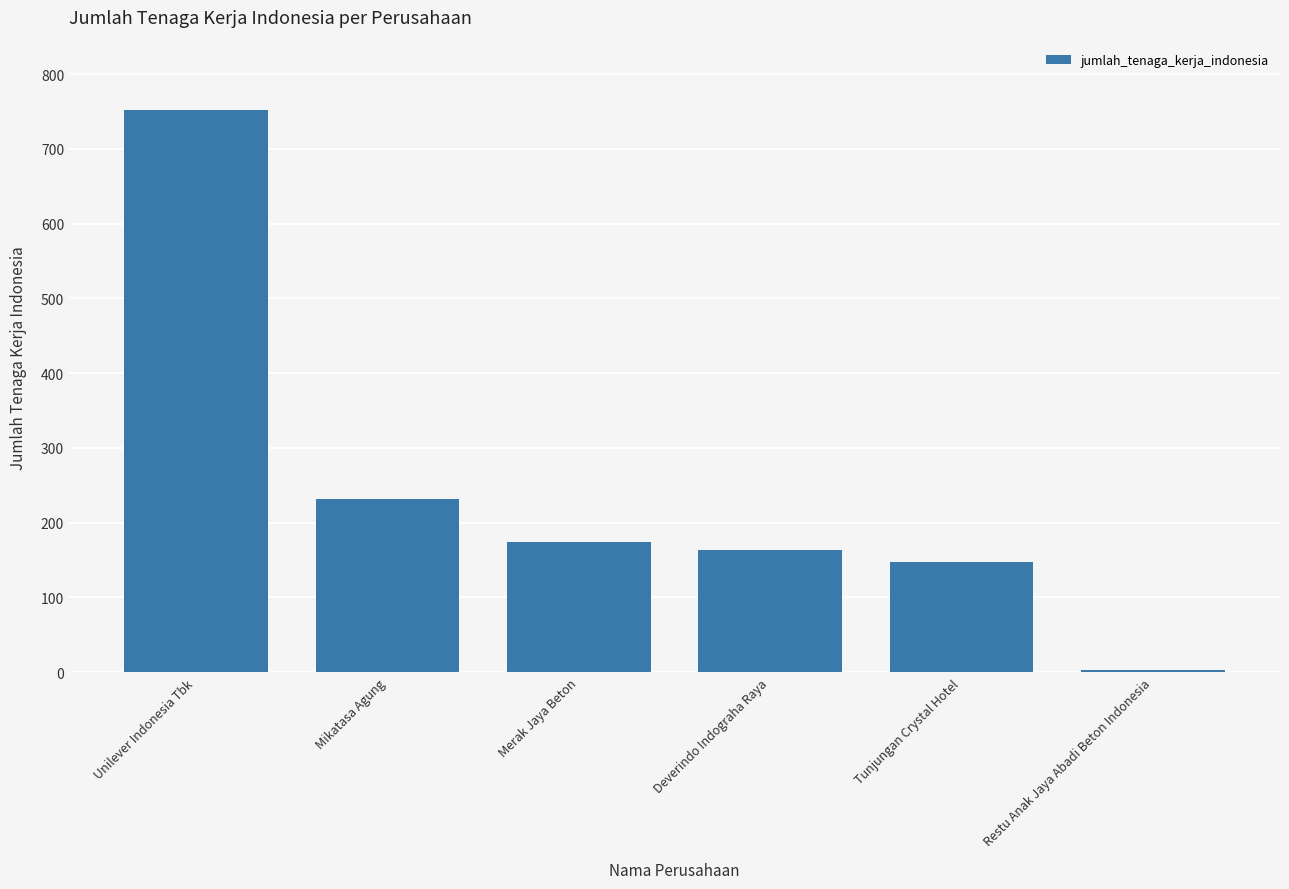

At which label is the value closest to 377?

Mikatasa Agung